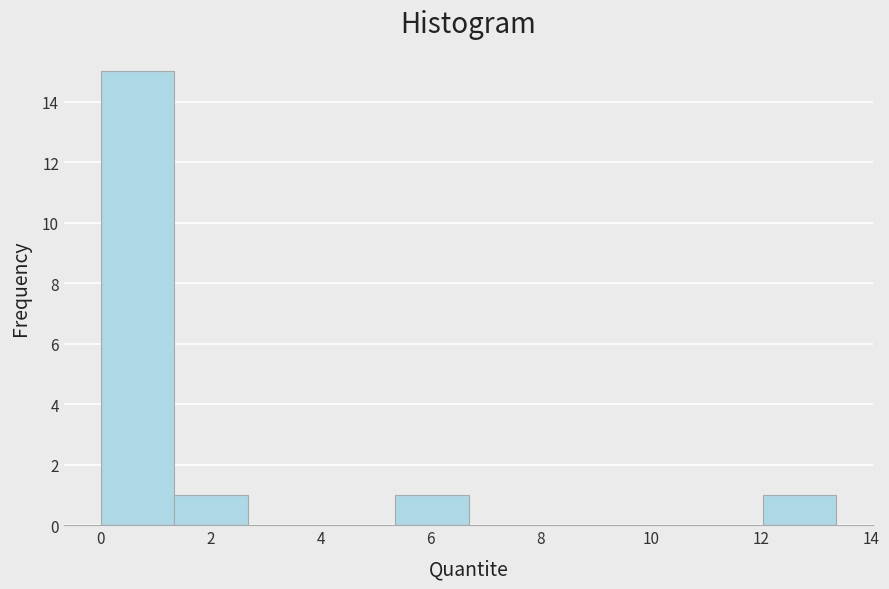

Reading left to right, list every bar in this chart as the range it spans on the x-axis followed by its height. Neither the bar edges nor the heights are printed on the chart, so give them approximately, as read against the axes.

0.0 to 1.4: 15
1.4 to 2.6: 1
2.6 to 4.0: 0
4.0 to 5.4: 0
5.4 to 6.6: 1
6.6 to 8.0: 0
8.0 to 9.4: 0
9.4 to 10.6: 0
10.6 to 12.0: 0
12.0 to 13.4: 1